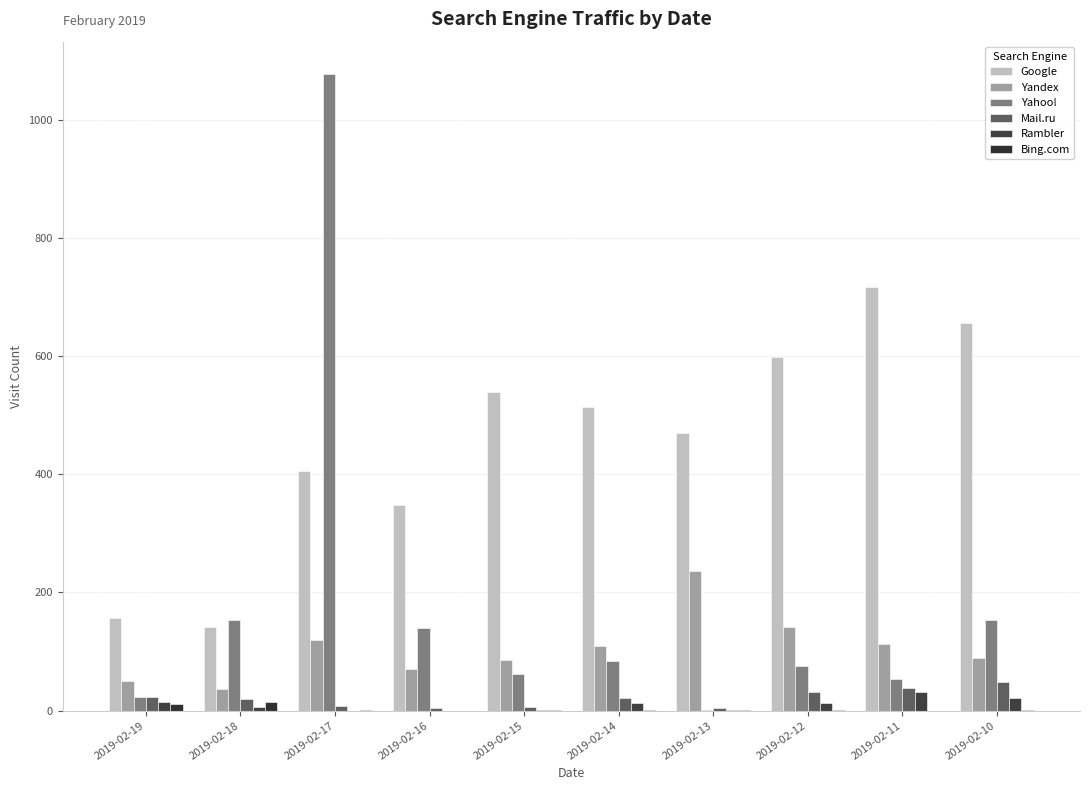

Rank the categories by Yandex value from highest to lowest.

2019-02-13, 2019-02-12, 2019-02-17, 2019-02-11, 2019-02-14, 2019-02-10, 2019-02-15, 2019-02-16, 2019-02-19, 2019-02-18